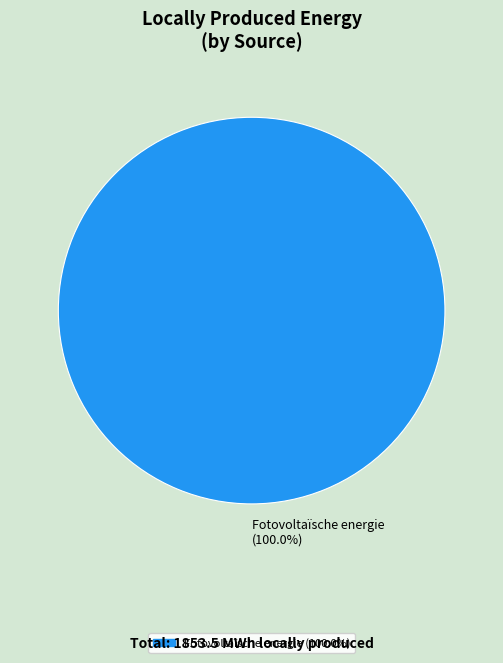

Which category accounts for the majority?

Fotovoltaïsche energie